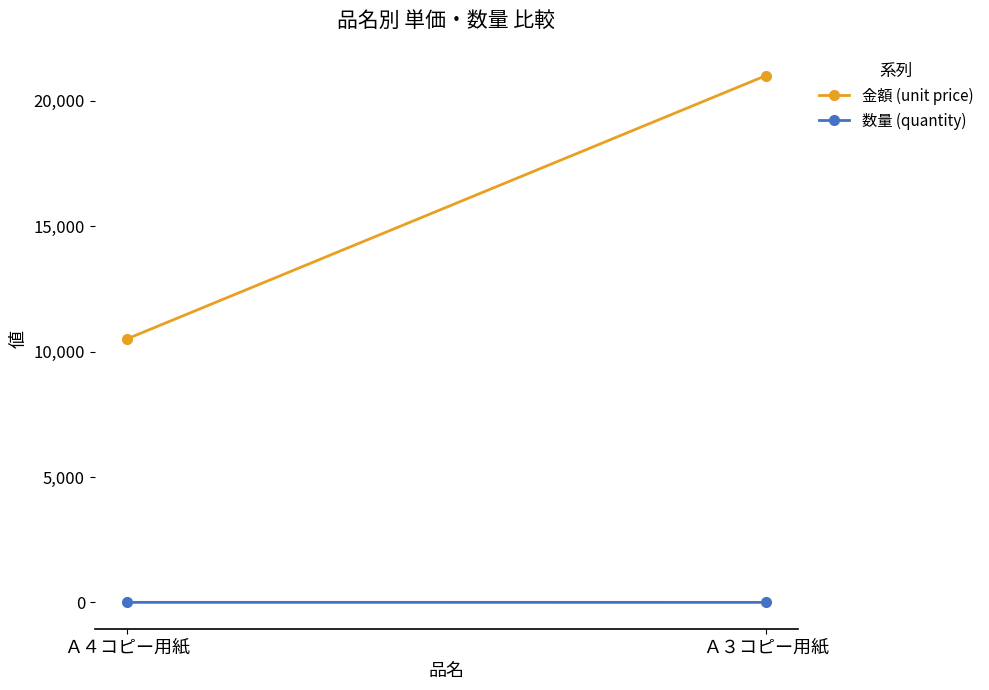

Which series has the largest range (max minus min)?

金額 (unit price)